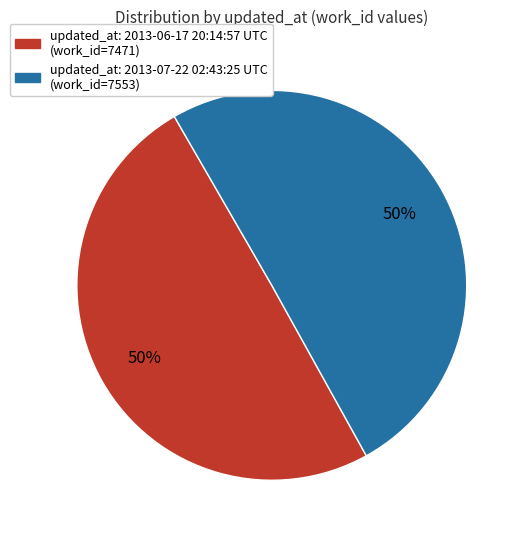

To the nearest percent, what is the average slice percentage?

50%